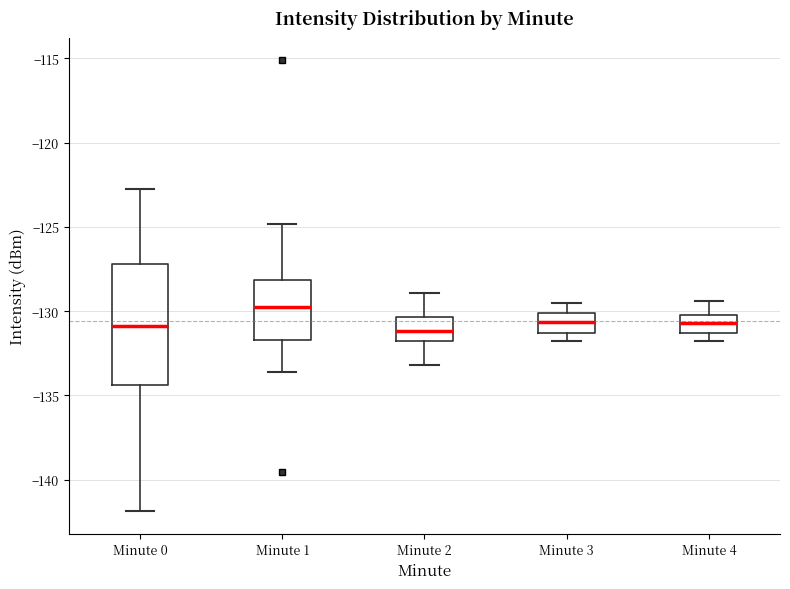

Which box has the highest median line?

Minute 1